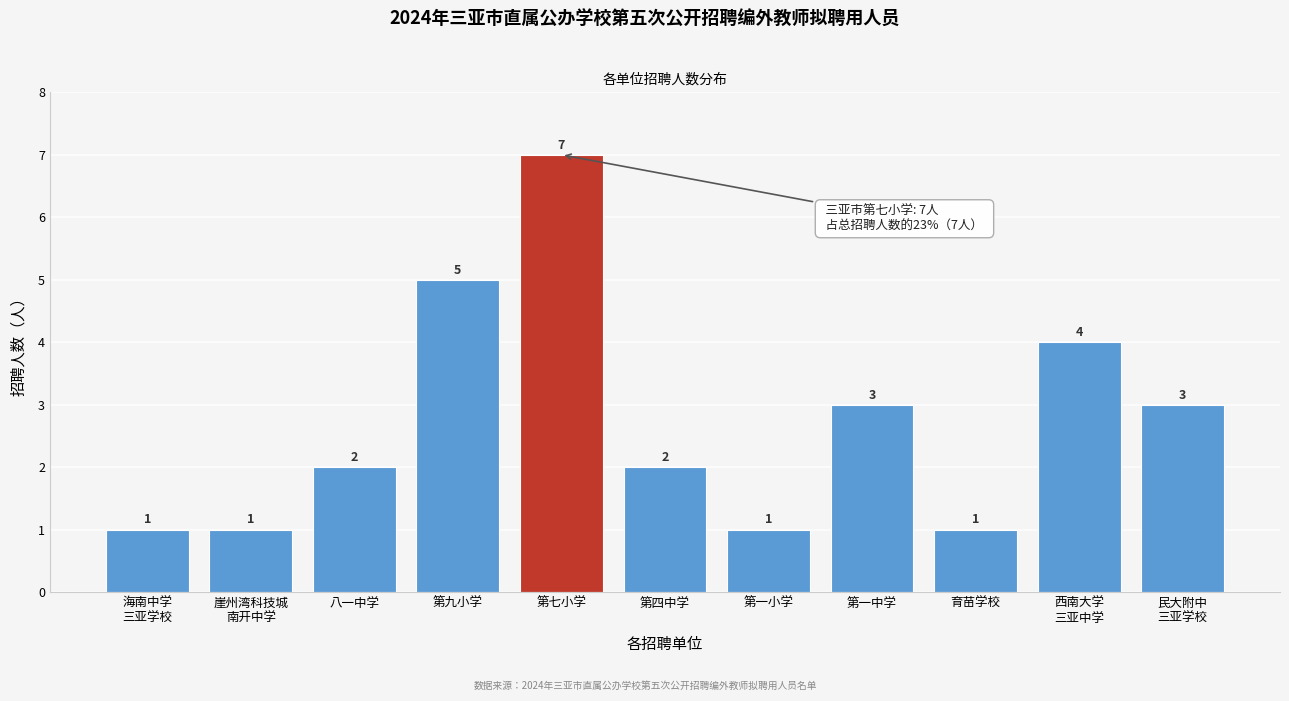

Reading left to right, what are all the values shown in this chart?

1	1	2	5	7	2	1	3	1	4	3